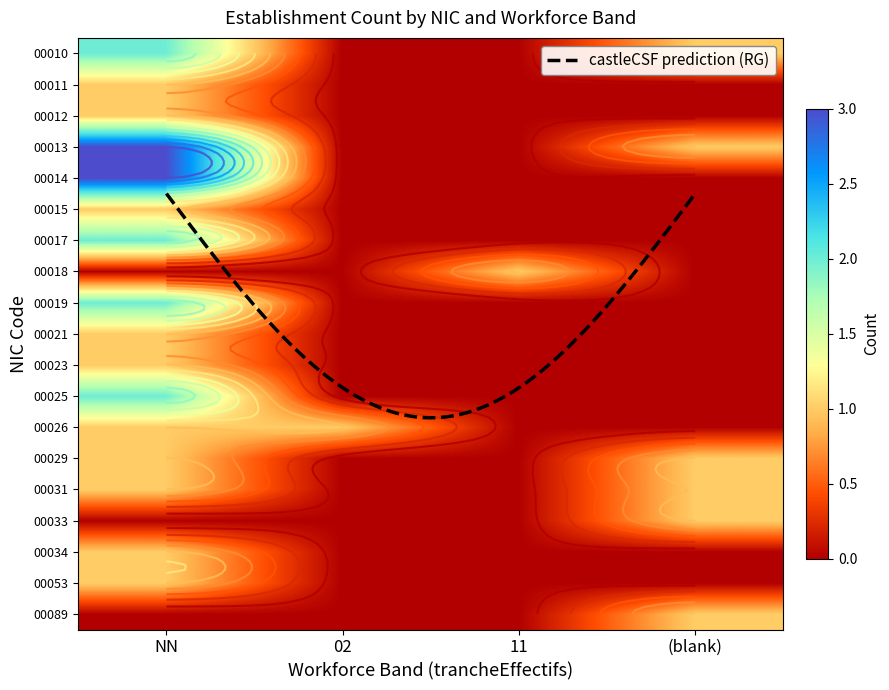

What is the spread (max minus min) of values at 11?

1